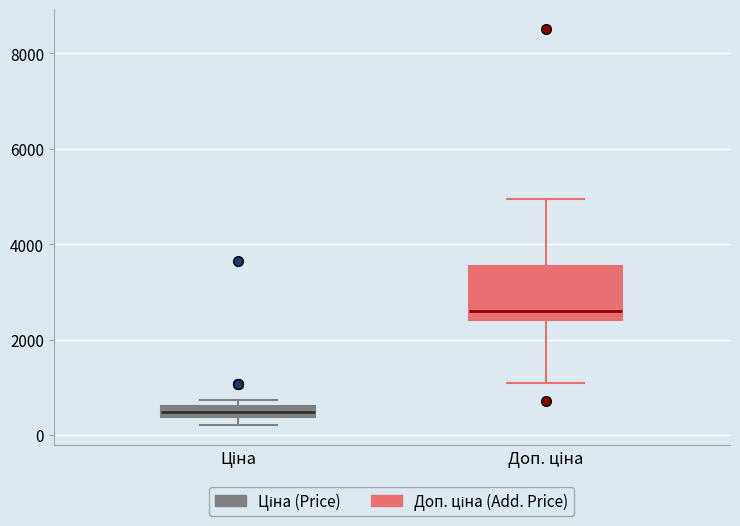

Where is the upper edge of the box for Ціна on the y-axis? The values are not printed on the chart, so give them approximately, as read against the axis.

600